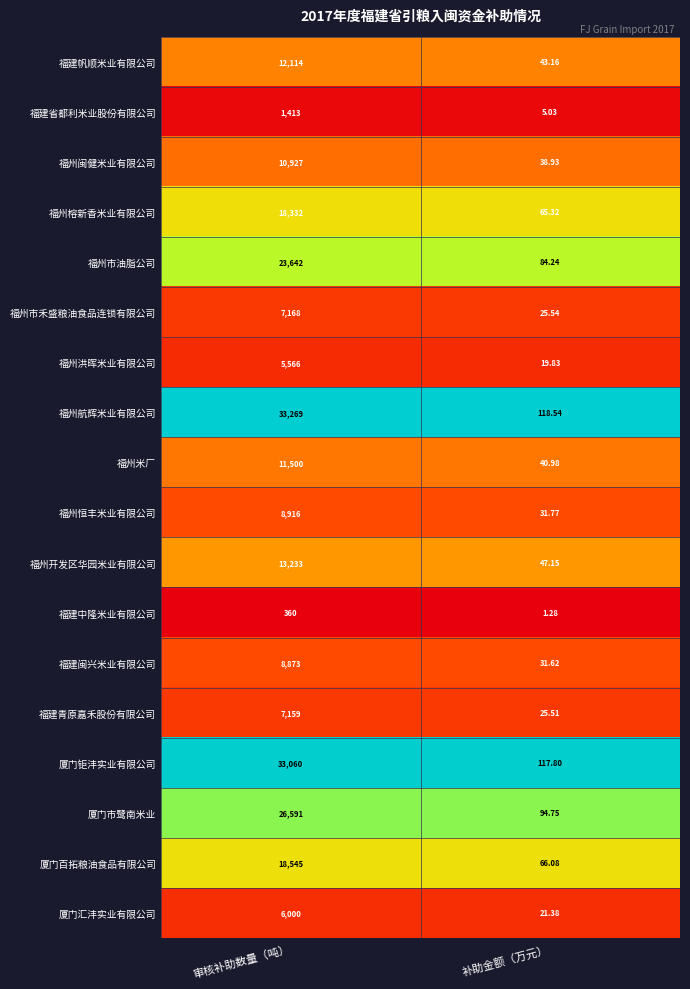

Which label corresponds to the smallest value in the chart?

补助金额（万元）